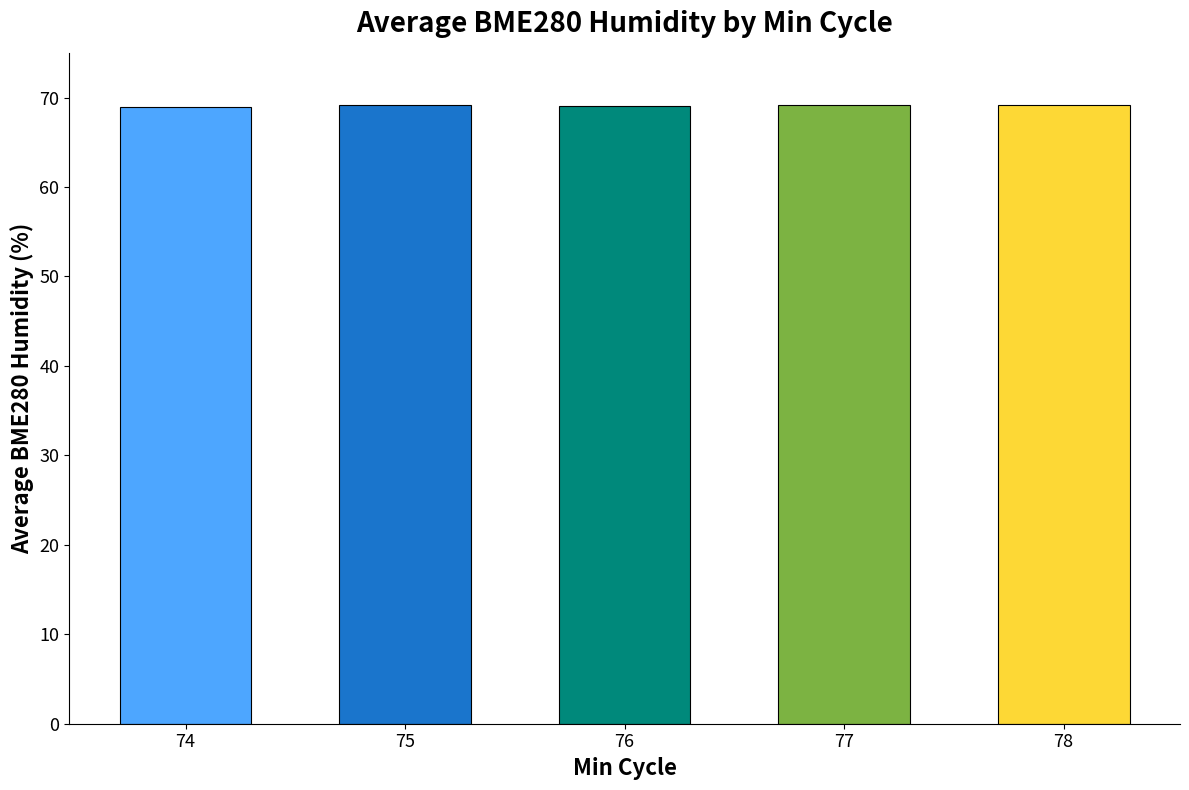

What is the sum of the values at 74 and 77?

138.2